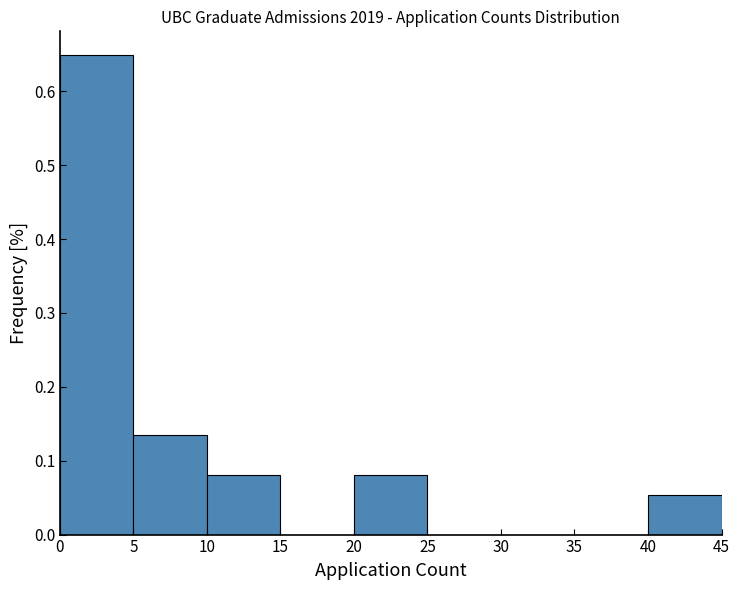

Reading left to right, transcribe this chart: for each bar, give the range it covers on the x-axis and its height. The values are not printed on the chart, so give them approximately, as read against the axis.

0 to 5: 0.65
5 to 10: 0.14
10 to 15: 0.08
15 to 20: 0
20 to 25: 0.08
25 to 30: 0
30 to 35: 0
35 to 40: 0
40 to 45: 0.05